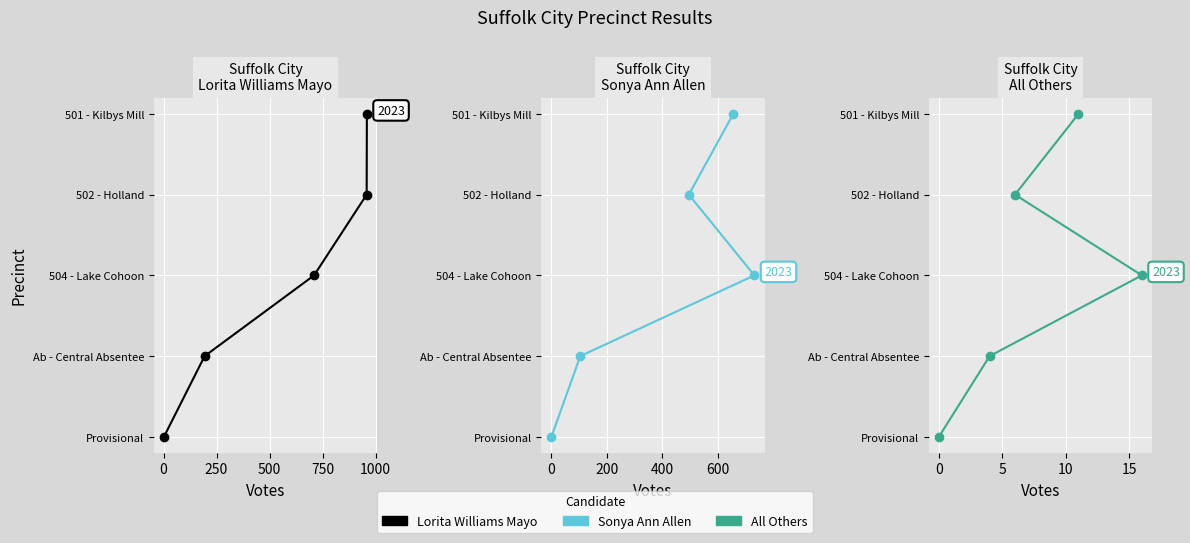

How many lines are shown in the chart?

3